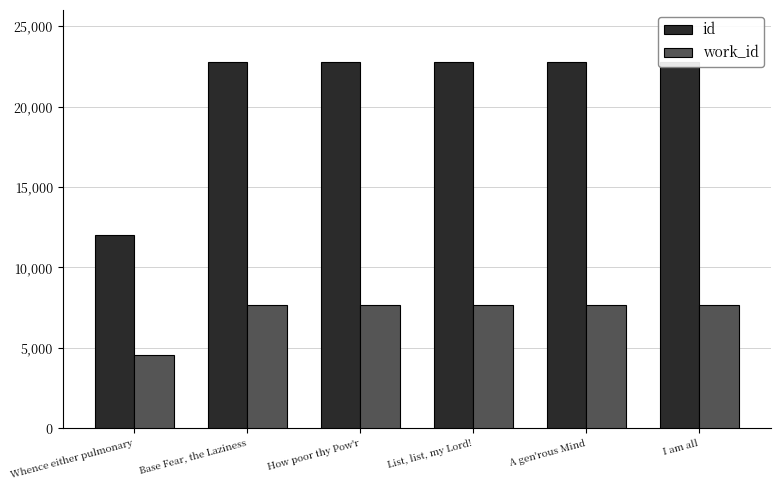

Where is id nearest to the value 17377?

Base Fear, the Laziness